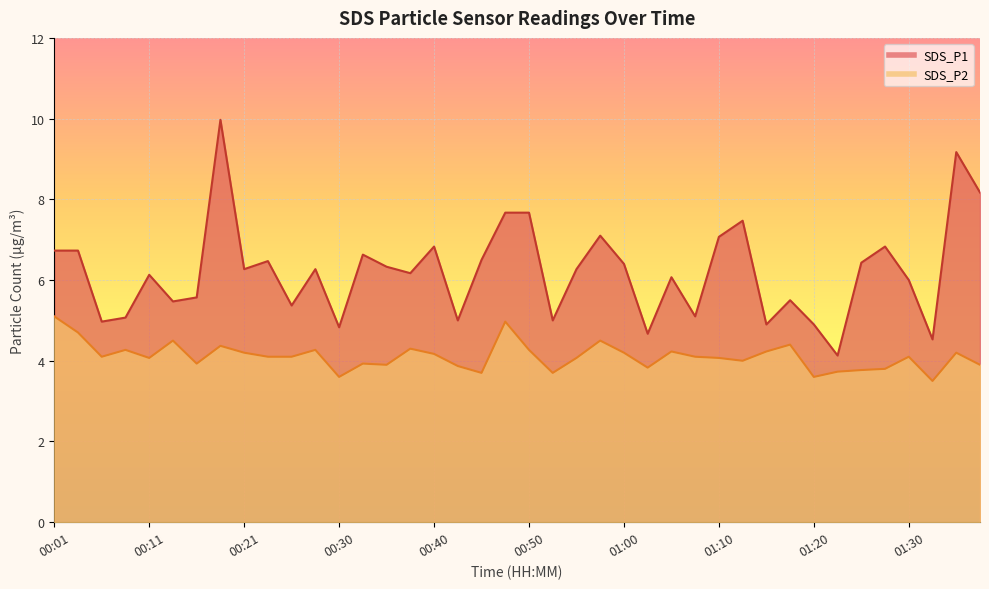

True or false: SDS_P2 and SDS_P1 intersect in this chart.

False